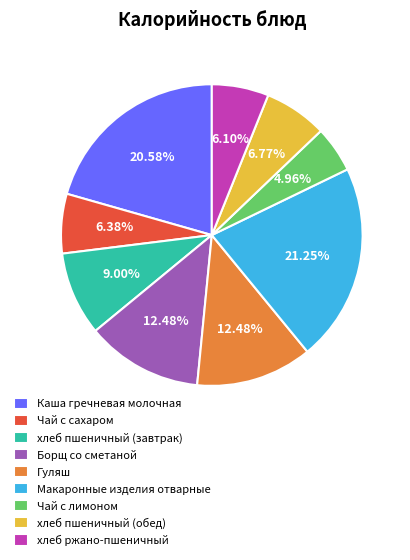

To the nearest percent, what percentage of the pie is хлеб пшеничный (завтрак)?

9%